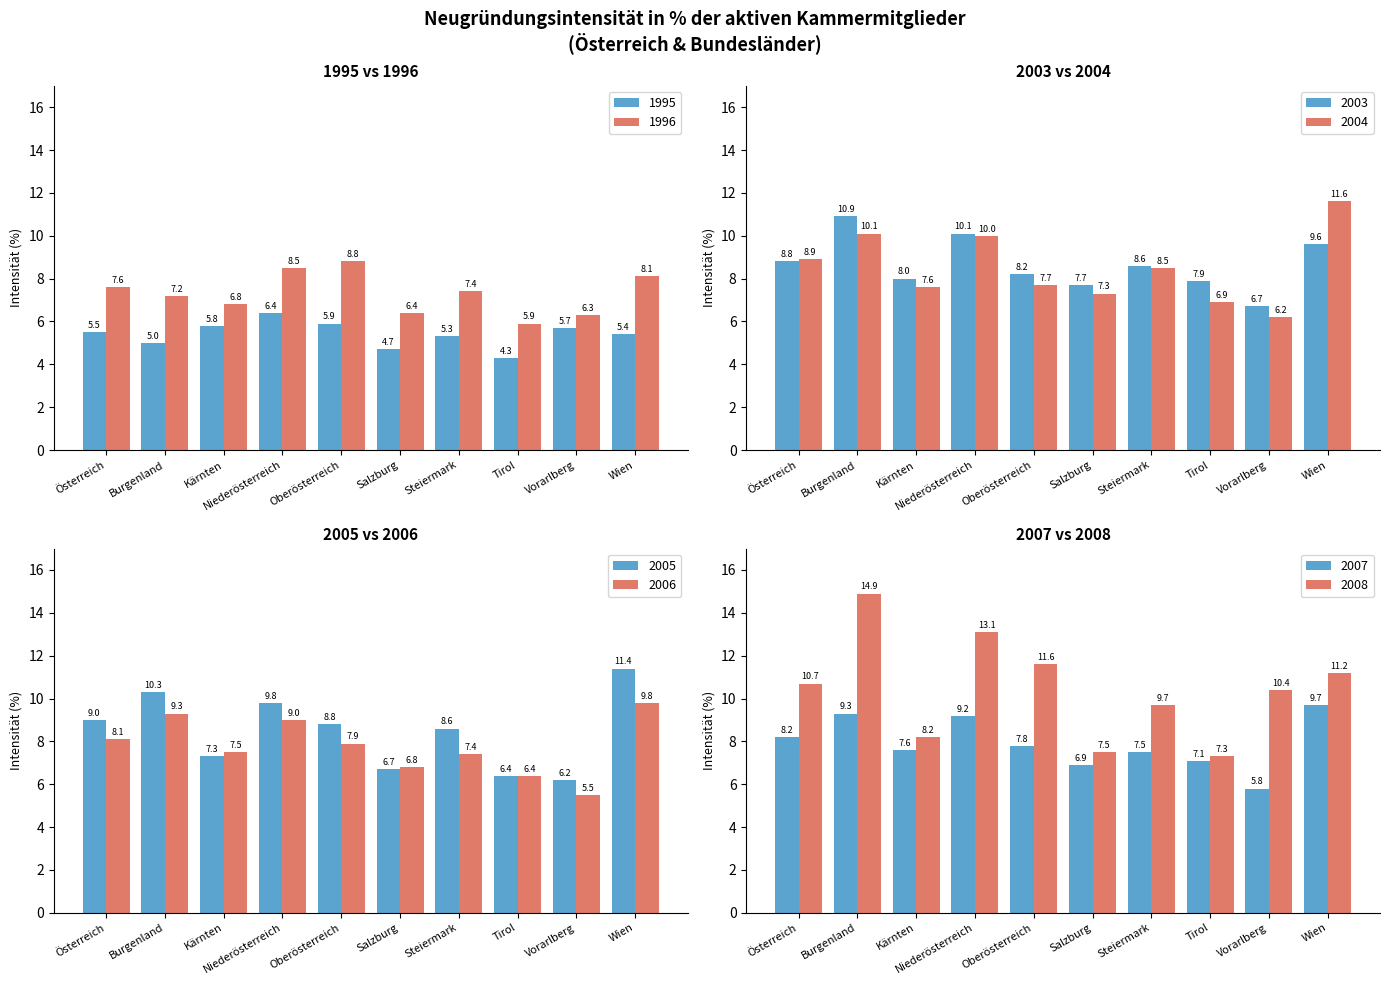

Which category has the highest value in the 1996 series?

Oberösterreich